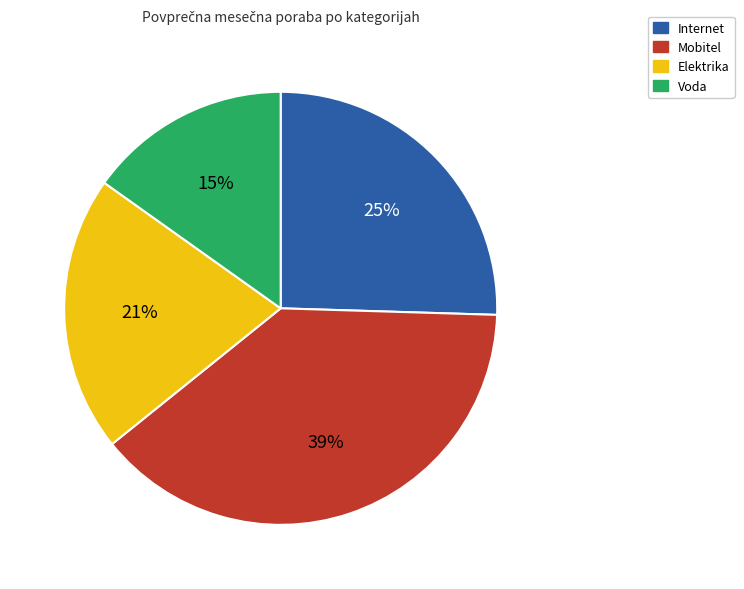

How many slices are in this pie chart?

4